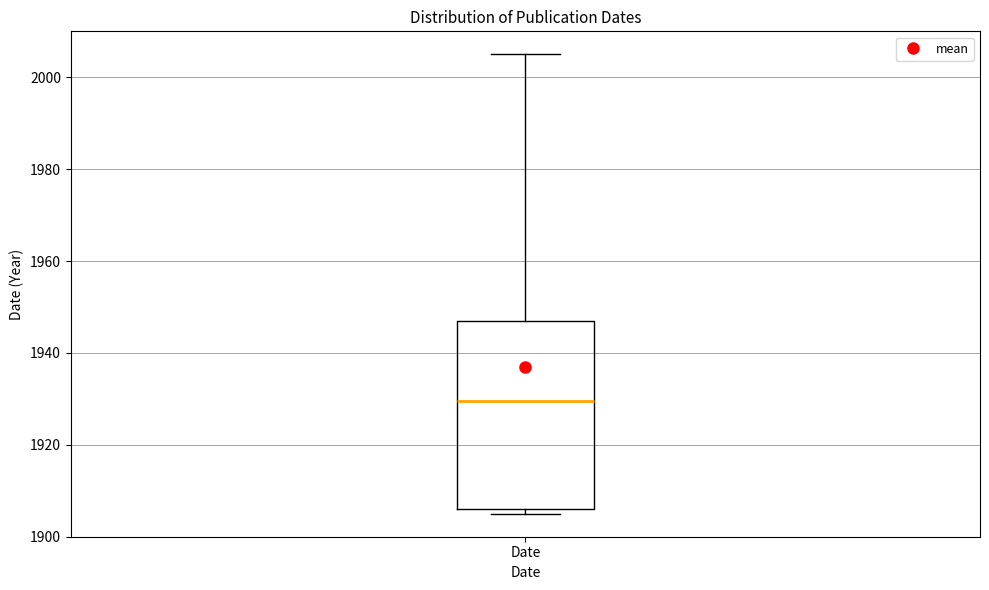

Where does the upper whisker of the box for Date end on the y-axis? The values are not printed on the chart, so give them approximately, as read against the axis.

2006